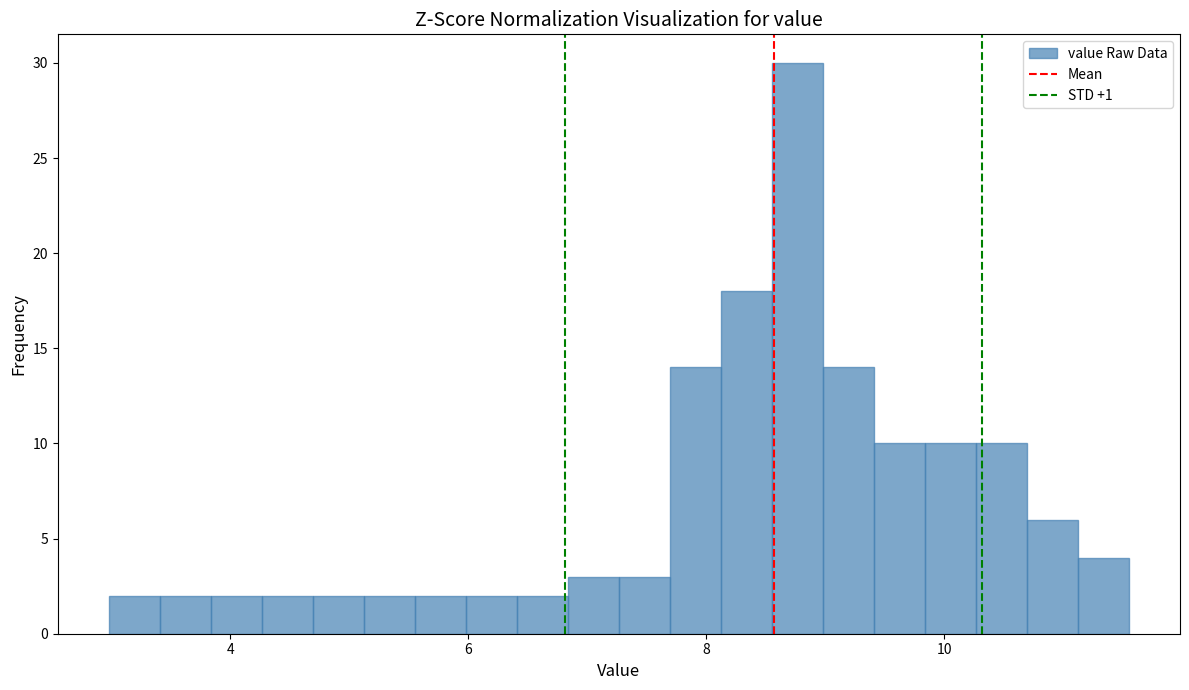

Around what value on the x-axis is the tallest bar? Give the approximate position of its centre, as read against the axis.

8.8